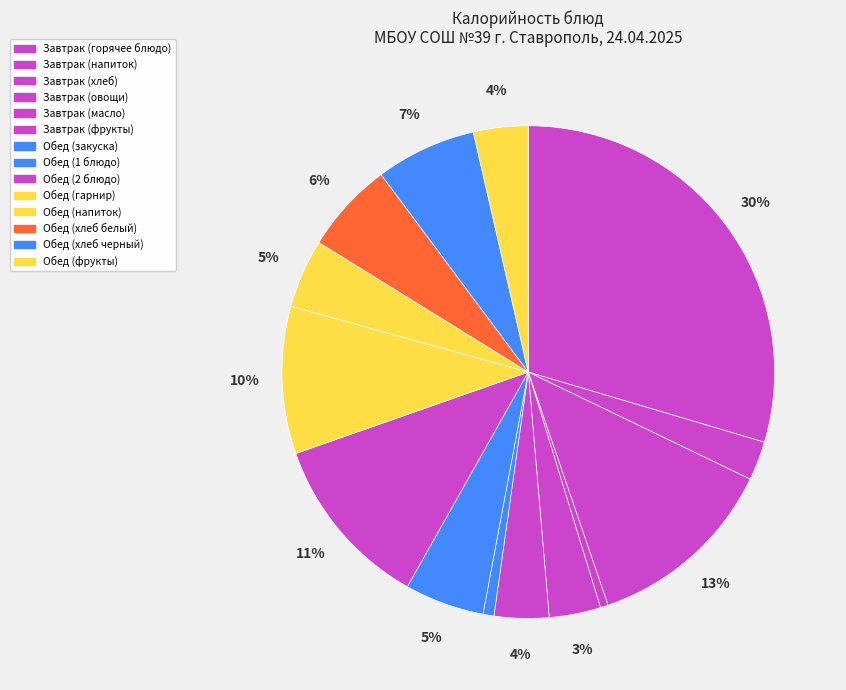

How many segments does this pie chart have?

14